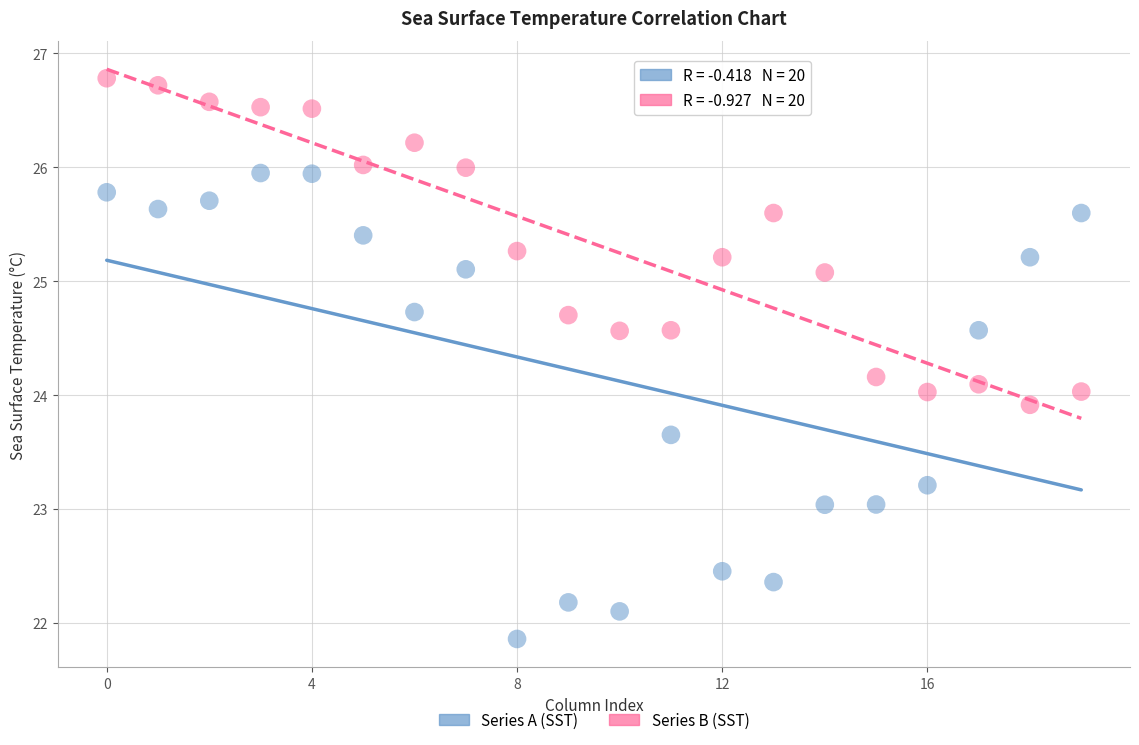

Which series has the widest spread of Y values?

Series A (SST)